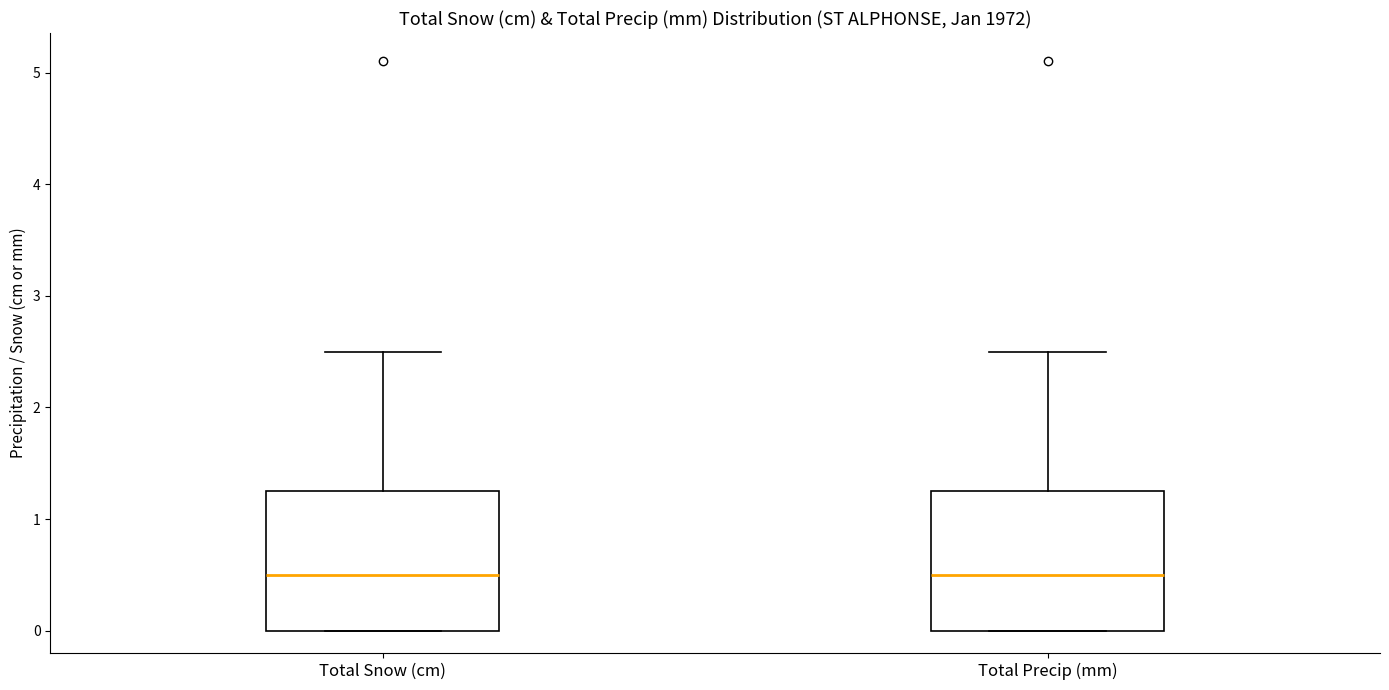

Where is the upper edge of the box for Total Snow (cm) on the y-axis? The values are not printed on the chart, so give them approximately, as read against the axis.

1.3